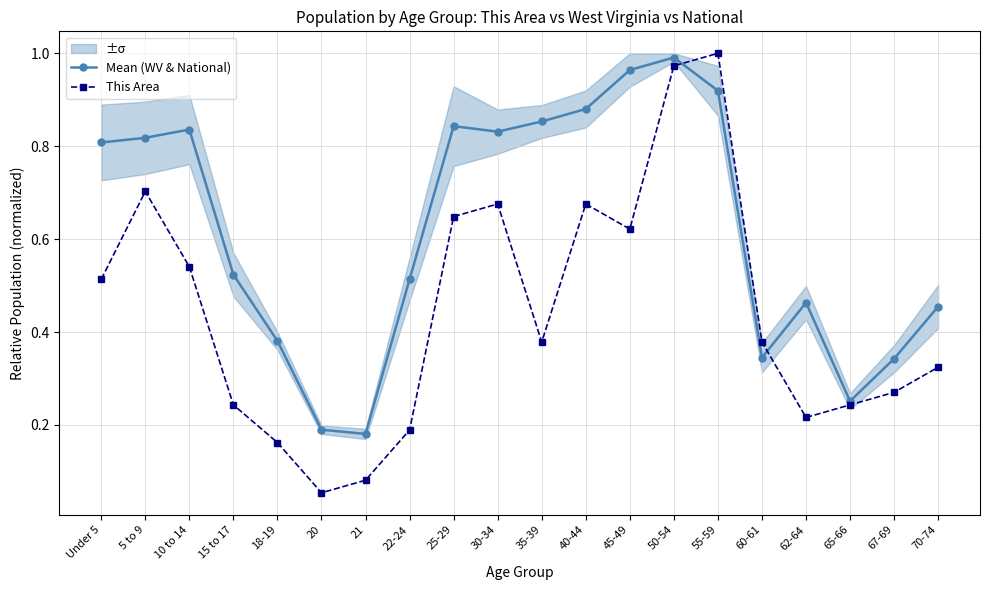

Which category has the highest value in the Mean (WV & National) series?

50-54